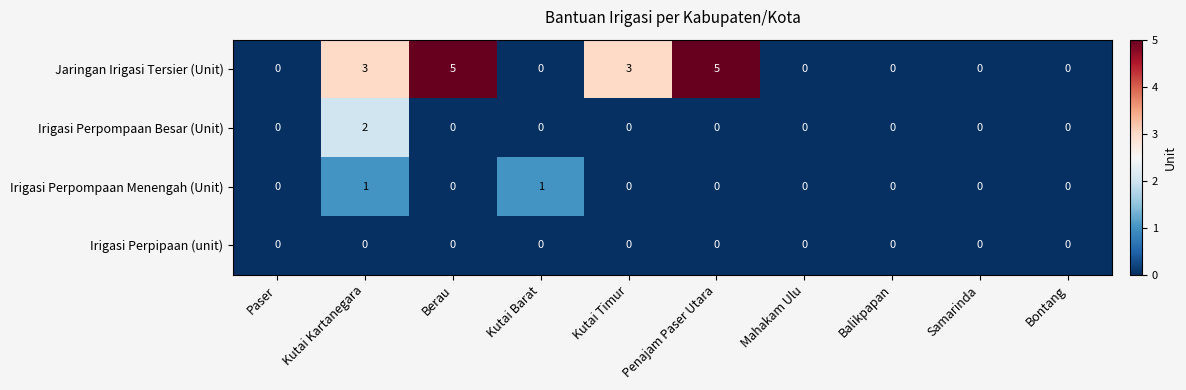

Rank the series by their maximum value, from highest to lowest.

Jaringan Irigasi Tersier (Unit), Irigasi Perpompaan Besar (Unit), Irigasi Perpompaan Menengah (Unit), Irigasi Perpipaan (unit)